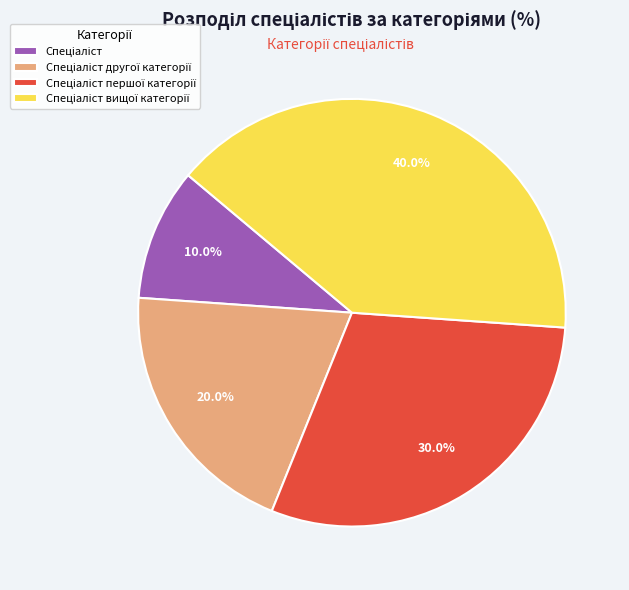

Is there any slice that represents more than half of the pie?

No